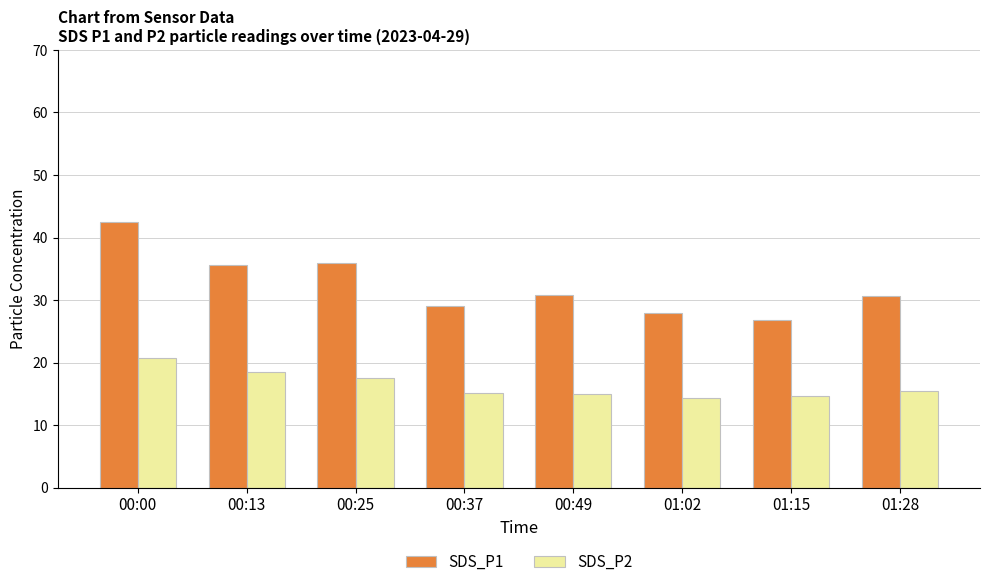

At which label does SDS_P1 reach its peak?

00:00